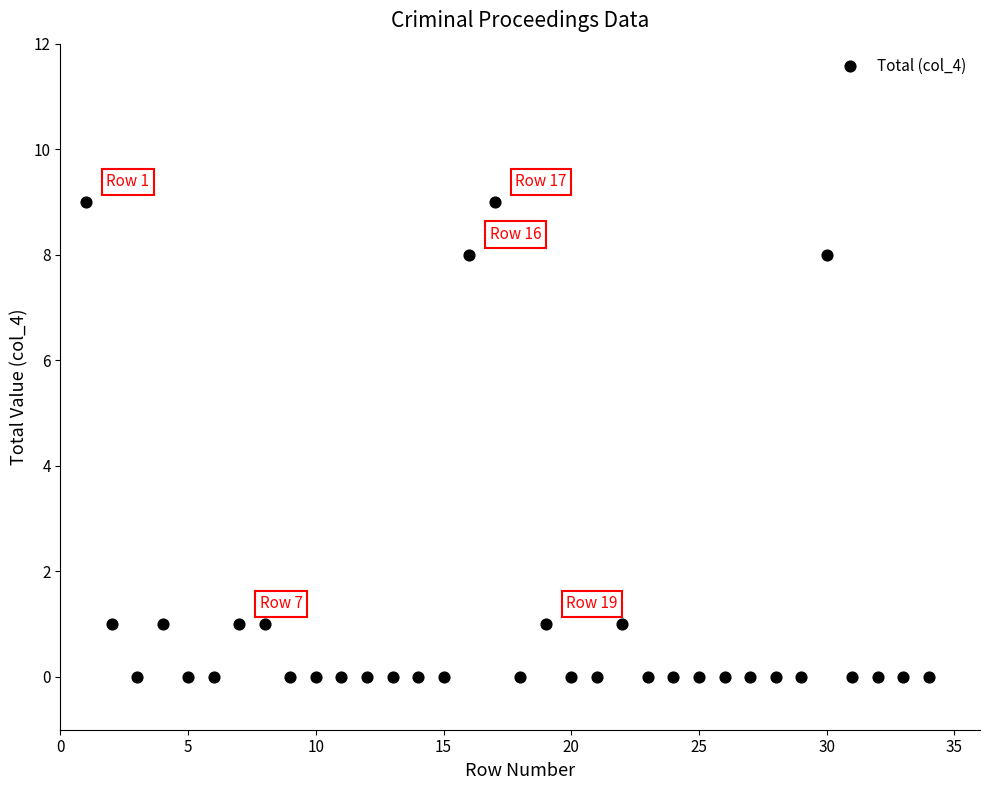

What is the range of Y values (max minus min)?

9